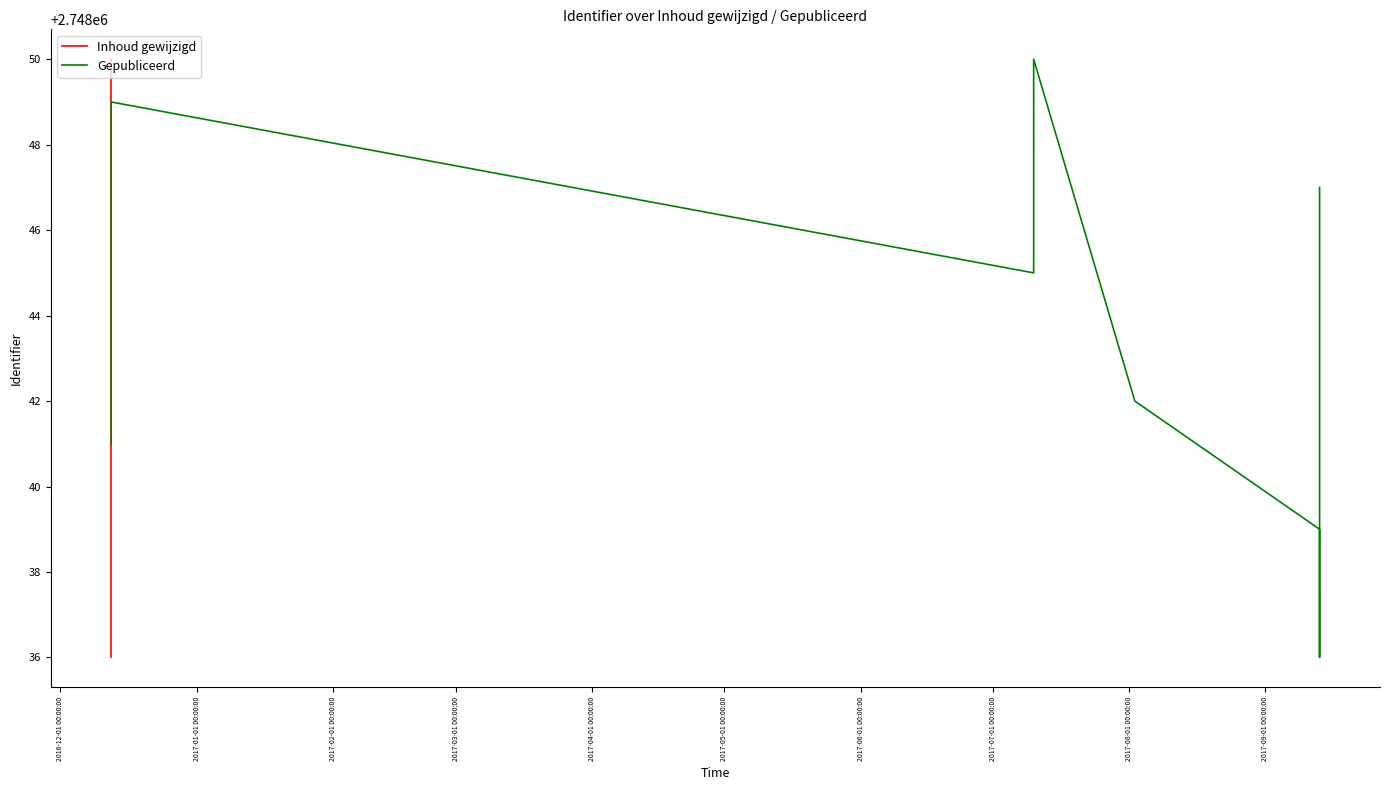

What is the difference between the highest and lowest values at 2017-05-01 00:00:00?

2